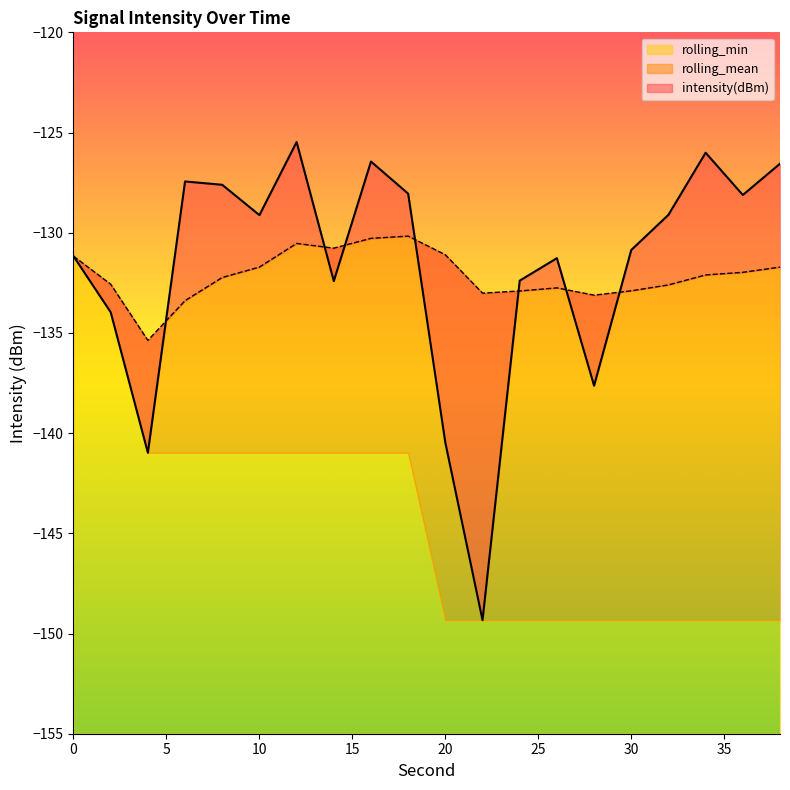

Is it true that rolling_mean equals -133.4 at 6?

True